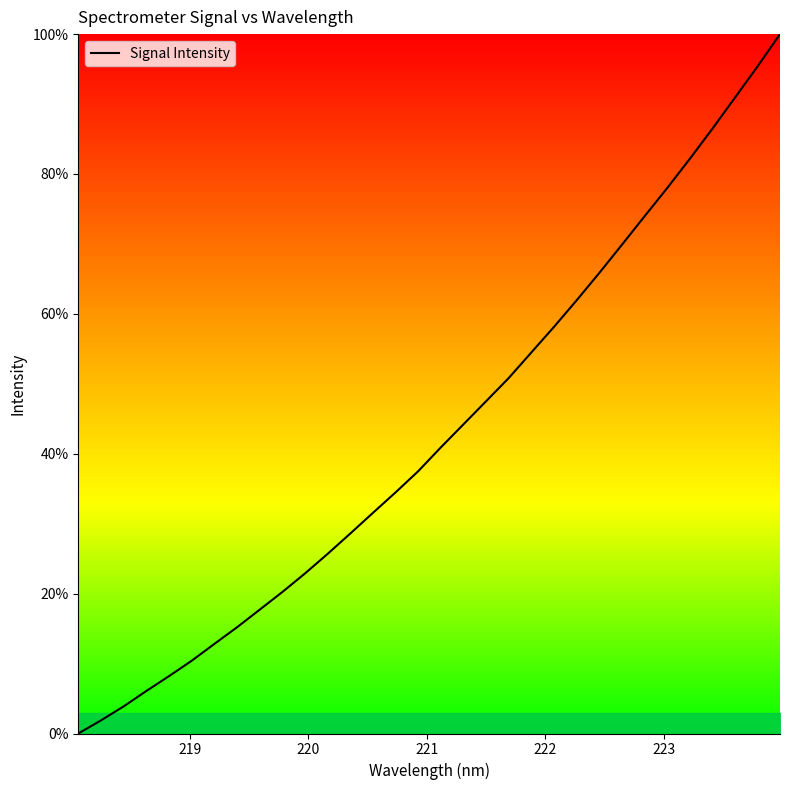

What is the difference between the maximum and minimum values?

100.0